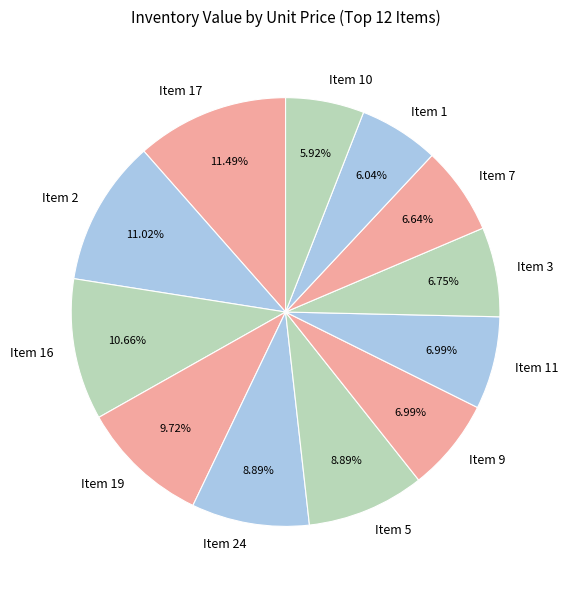

What percentage is the Item 1 slice, to the nearest percent?

6%